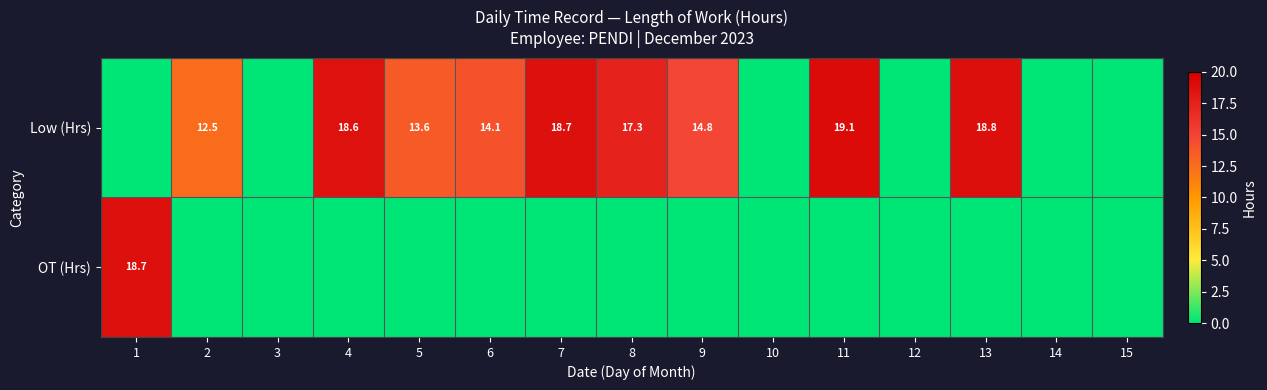

The value of Low (Hrs) at 11 is 19.1. True or false?

True